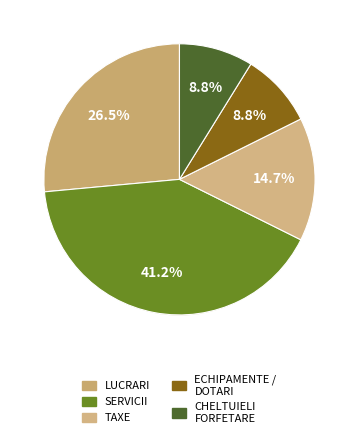

What is the largest slice in the pie chart?

SERVICII